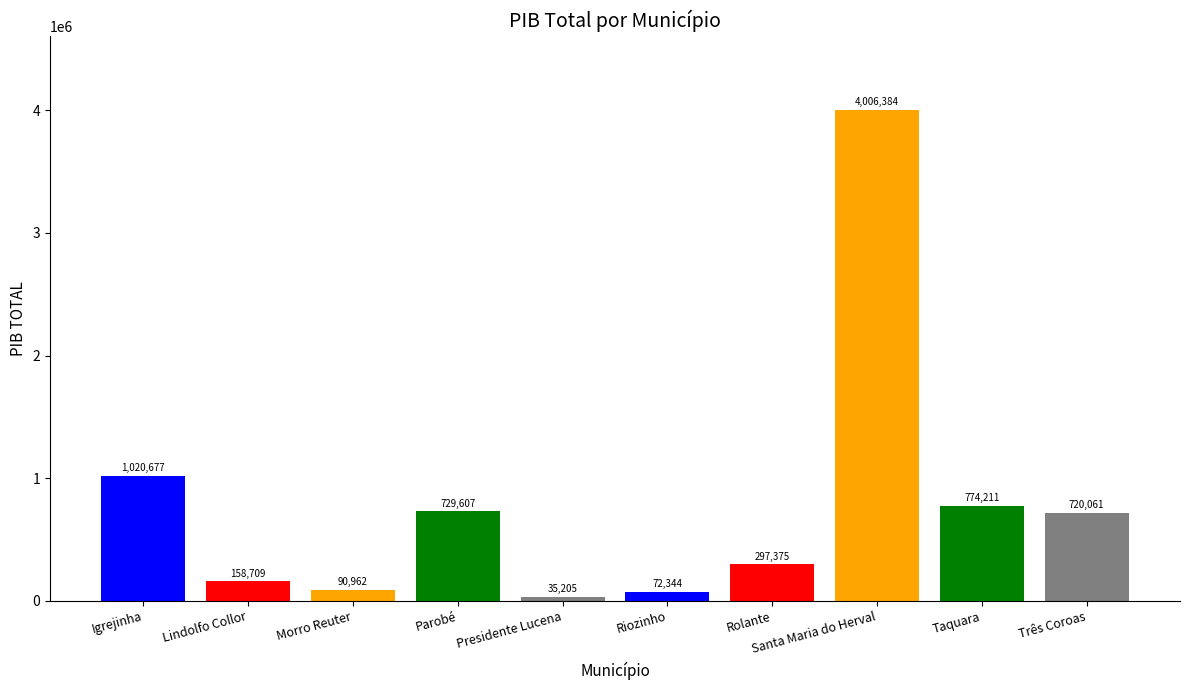

What is the label of the 1st bar from the left?

Igrejinha